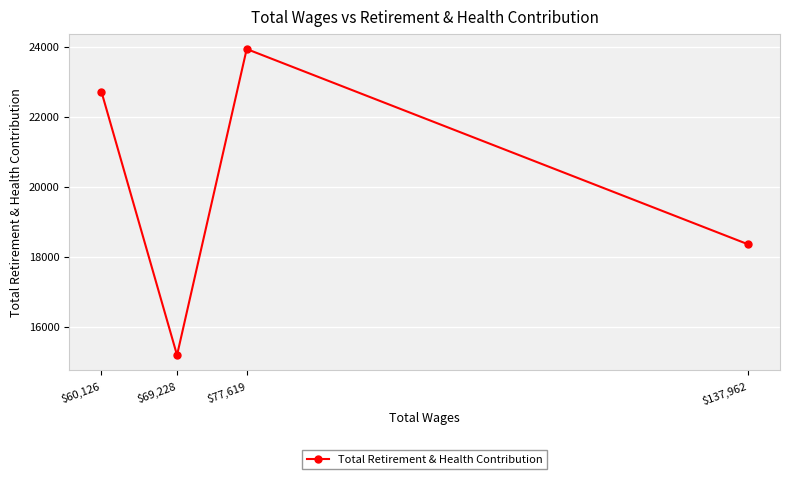

Reading right to left, extract all data points from this chart.

$137,962=18355	$77,619=23929	$69,228=15184	$60,126=22708